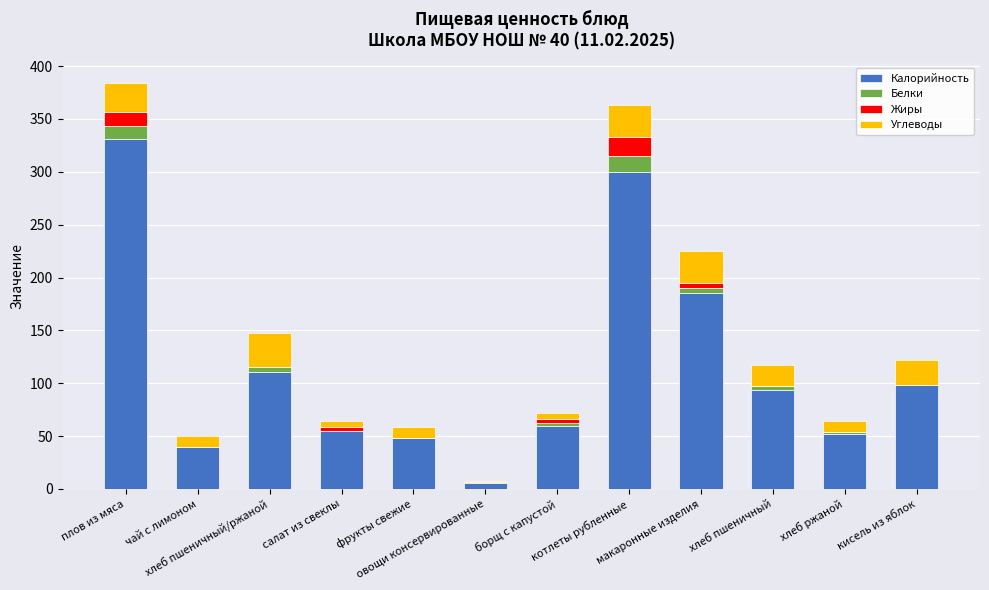

What is the maximum value for Калорийность?

331